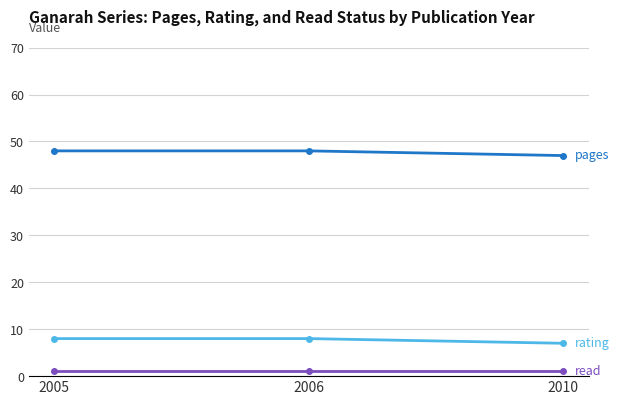

Reading left to right, transcribe all the data shown in this chart.

pages: 2005=48	2006=48	2010=47
rating: 2005=8	2006=8	2010=7
read: 2005=1	2006=1	2010=1